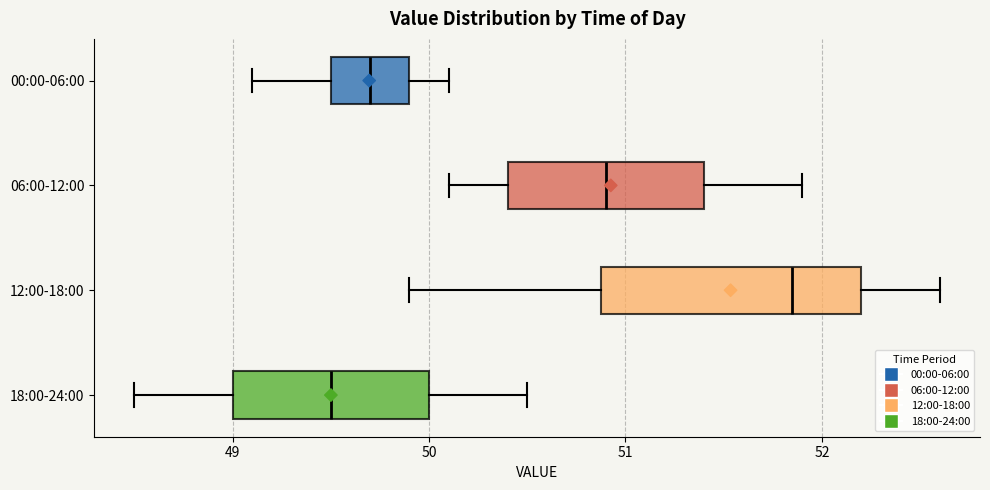

Reading bottom to top, read every box against the x-axis: the position of its median line, the range the box covers, and the ends of its whiskers. The values are not printed on the chart, so give them approximately, as read against the axis.

18:00-24:00: median 49.5, box 49.0 to 50.0, whiskers 48.5 to 50.5
12:00-18:00: median 51.9, box 50.9 to 52.2, whiskers 49.9 to 52.6
06:00-12:00: median 50.9, box 50.4 to 51.4, whiskers 50.1 to 51.9
00:00-06:00: median 49.7, box 49.5 to 49.9, whiskers 49.1 to 50.1